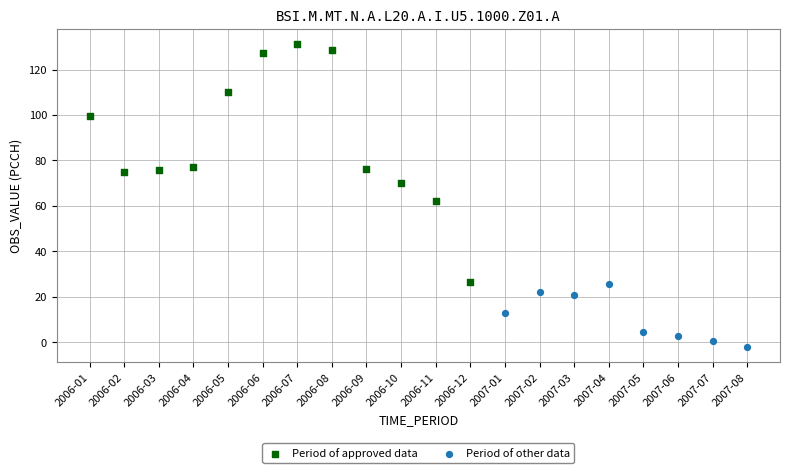

Which series has the widest spread of Y values?

Period of approved data